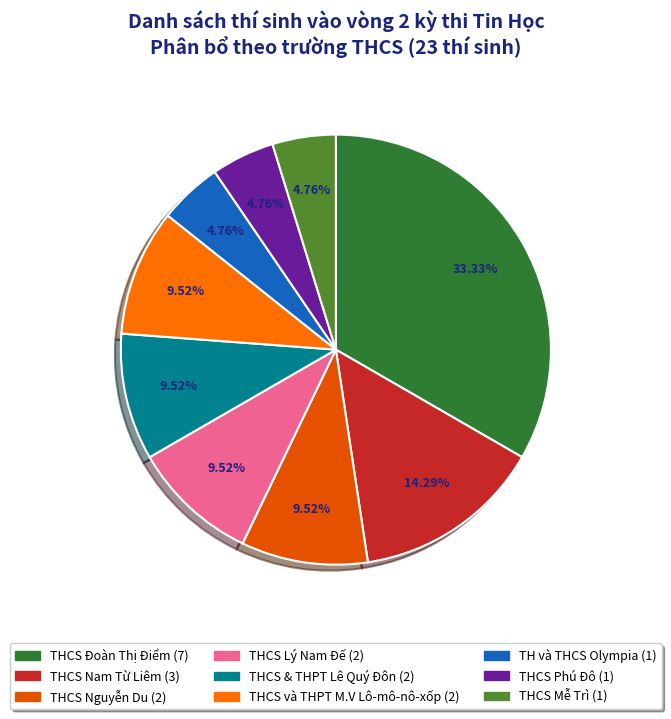

Do THCS Phú Đô and TH và THCS Olympia together represent more than half of the pie?

No